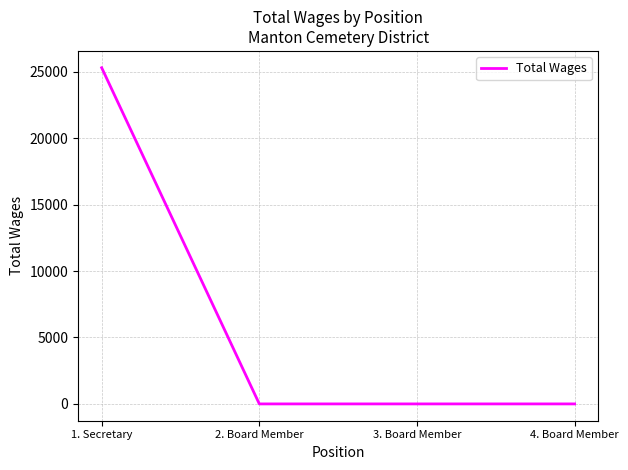

What is the difference between the maximum and second lowest values?

25308